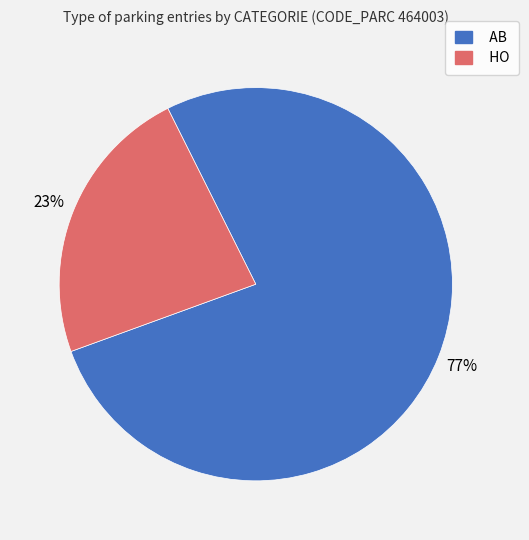

Count the number of slices in the pie.

2